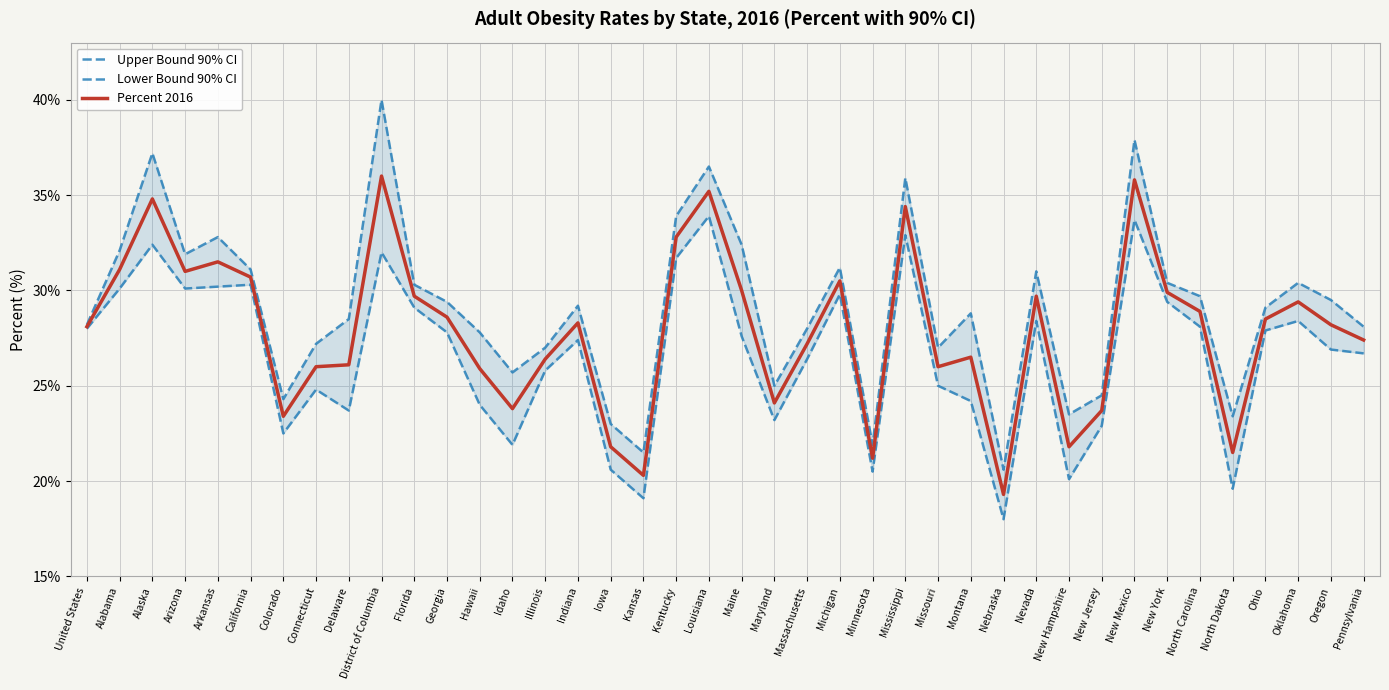

In Upper Bound 90% CI, how many points are higher than both neighbors (excluding endpoints)?

11